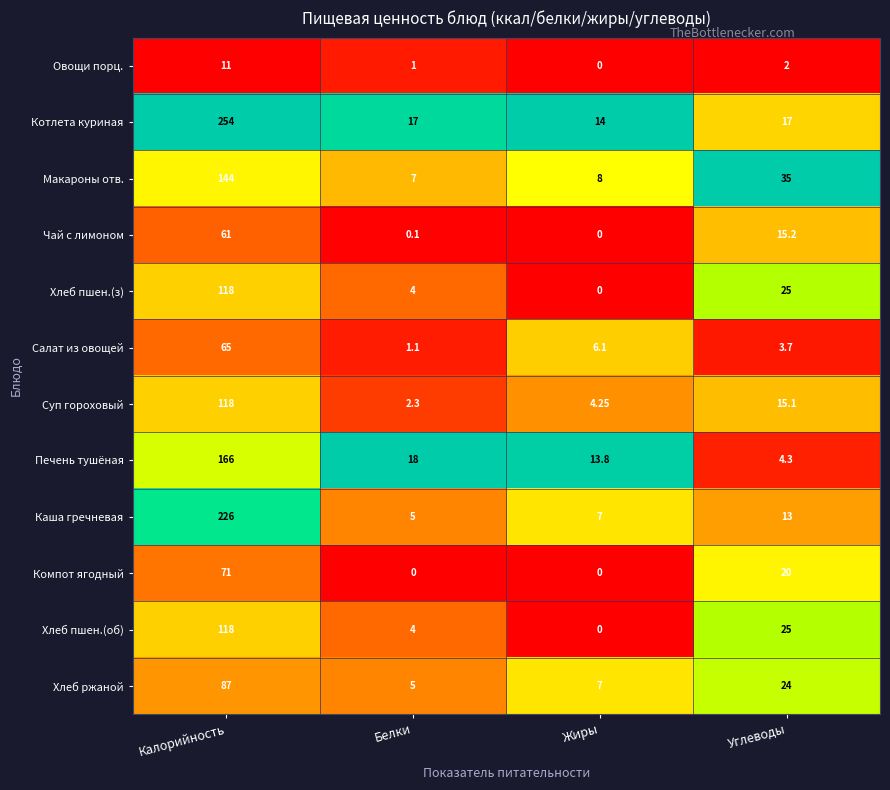

At which label does Котлета куриная first exceed 17?

Калорийность